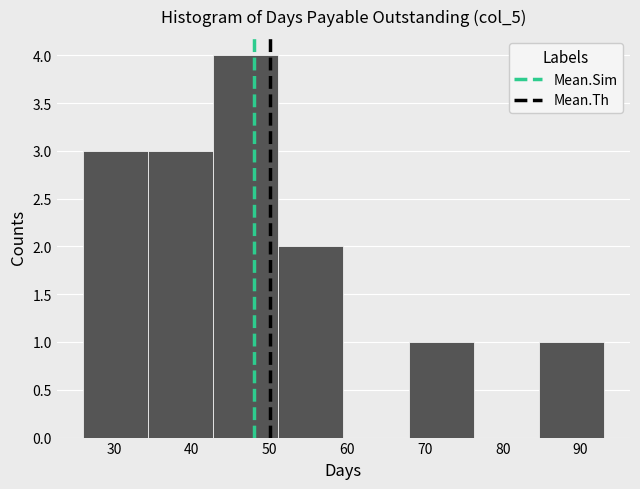

What is the height of the bar covering 43 to 51 on the x-axis? Neither the bar edges nor the heights are printed on the chart, so give them approximately, as read against the axes.

4